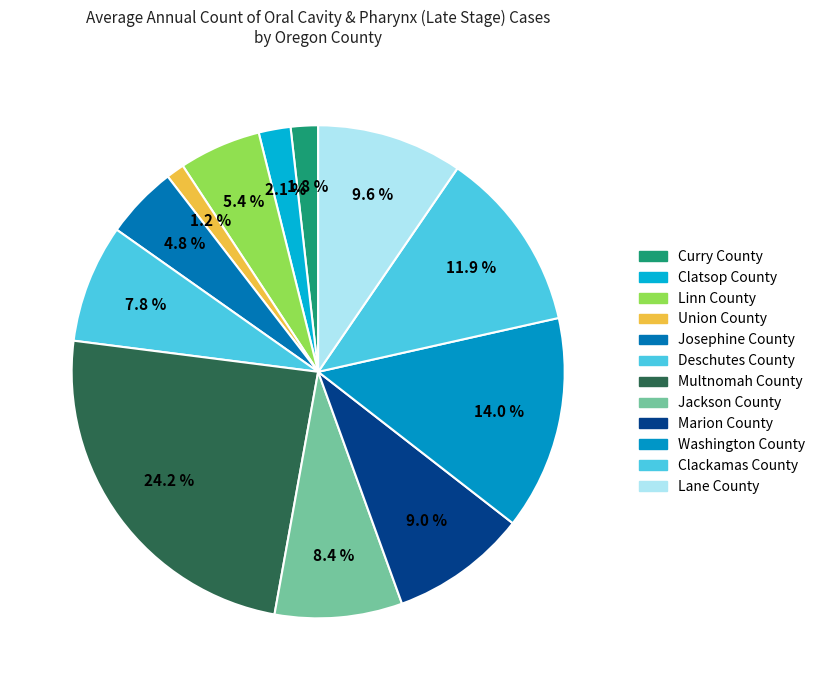

Combined, what portion of the pie is Josephine County and Clackamas County?

16.7%